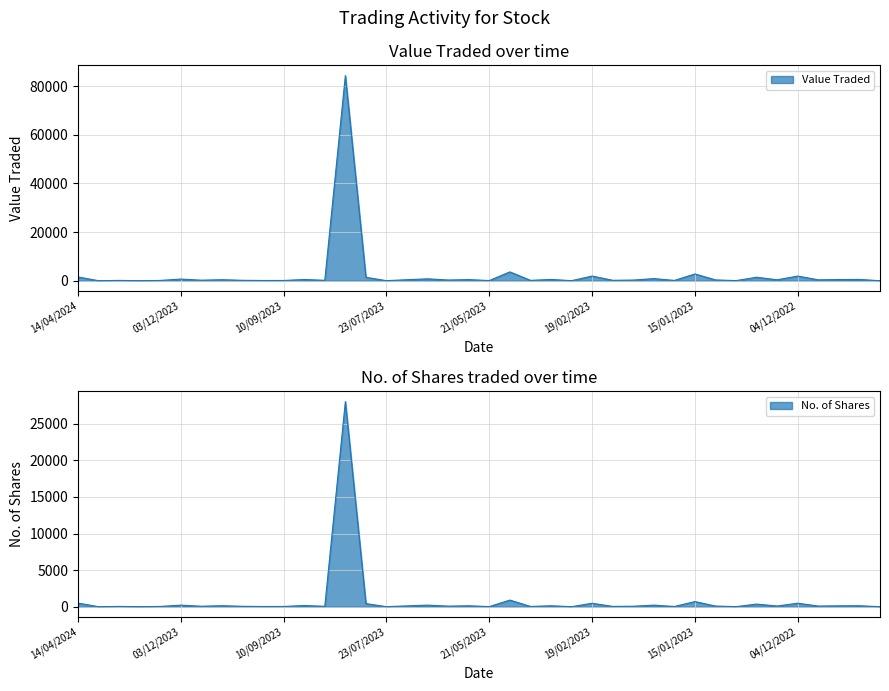

The value of No. of Shares at 21/01/2024 is 9. True or false?

False